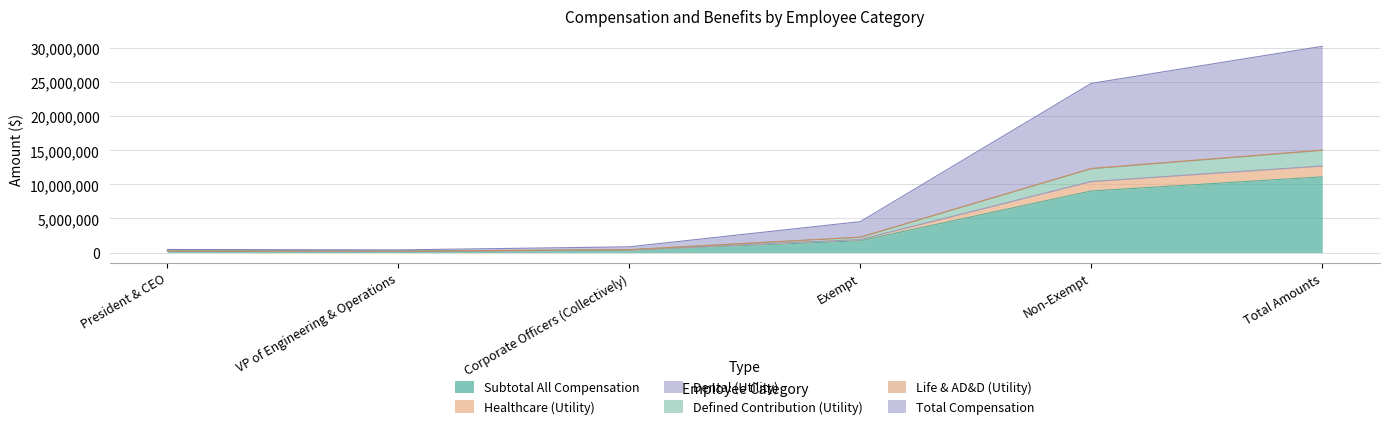

What is the spread (max minus min) of values at Corporate Officers (Collectively)?

485085.4